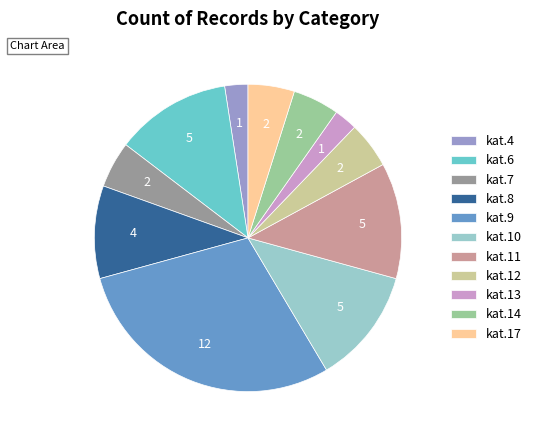

Is the sum of kat.7 and kat.12 greater than half?

No